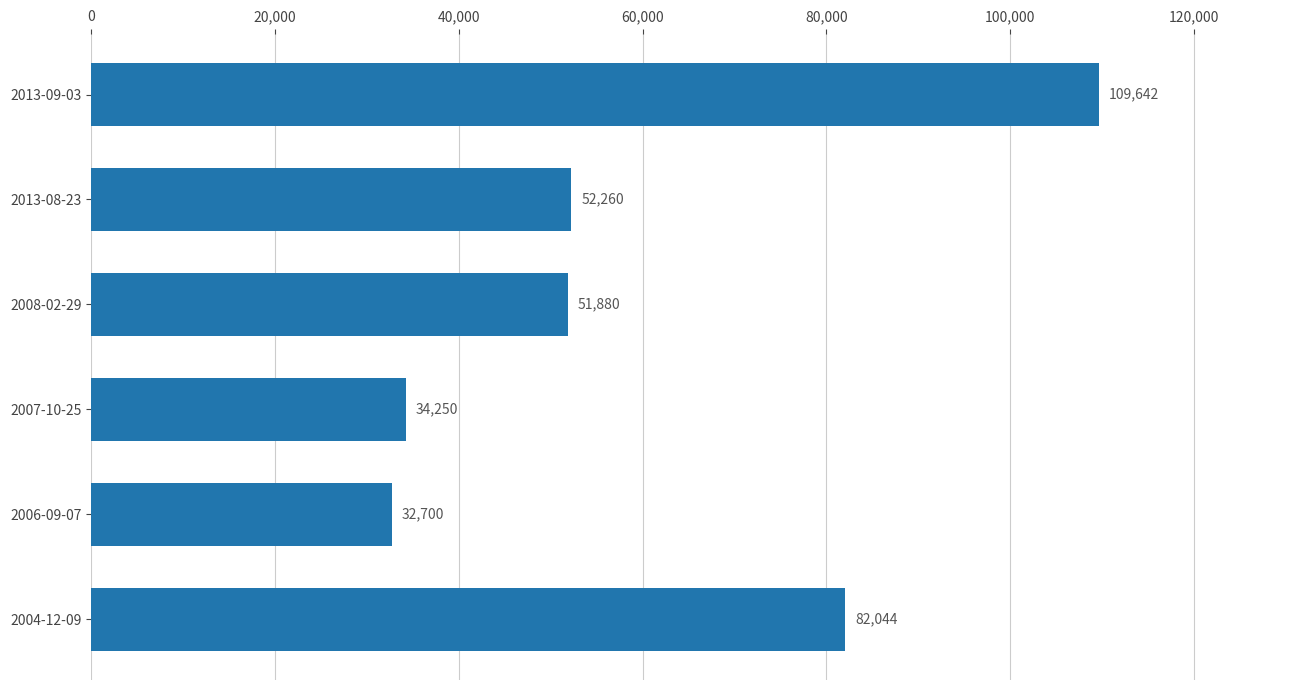

Rank the categories by value from lowest to highest.

2006-09-07, 2007-10-25, 2008-02-29, 2013-08-23, 2004-12-09, 2013-09-03